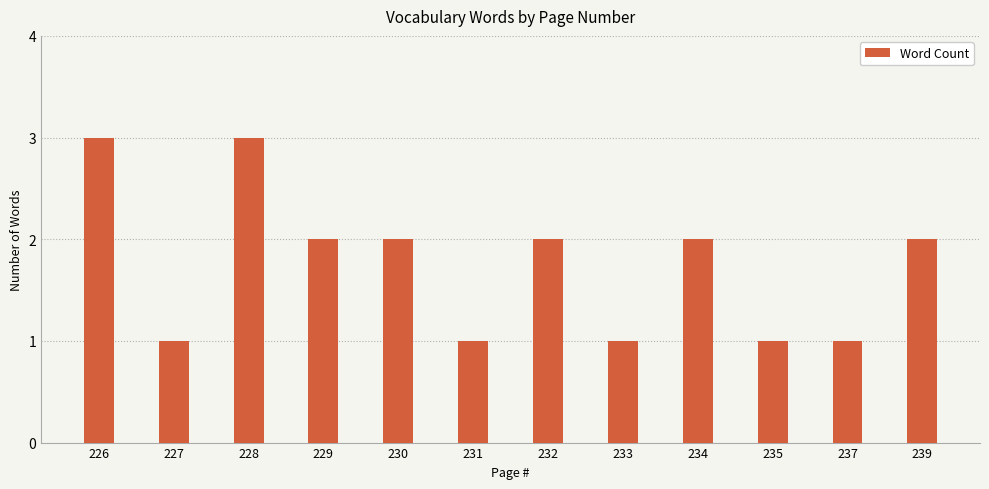

What is the value of the 2nd bar from the left?

1